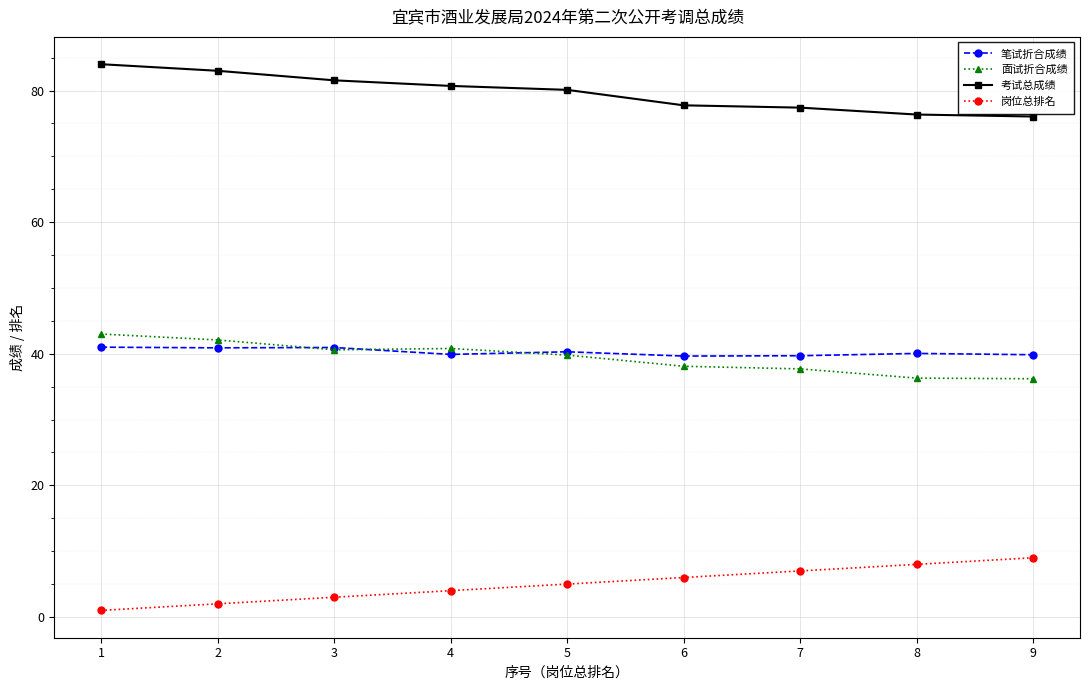

True or false: 面试折合成绩 and 考试总成绩 cross at least once.

False